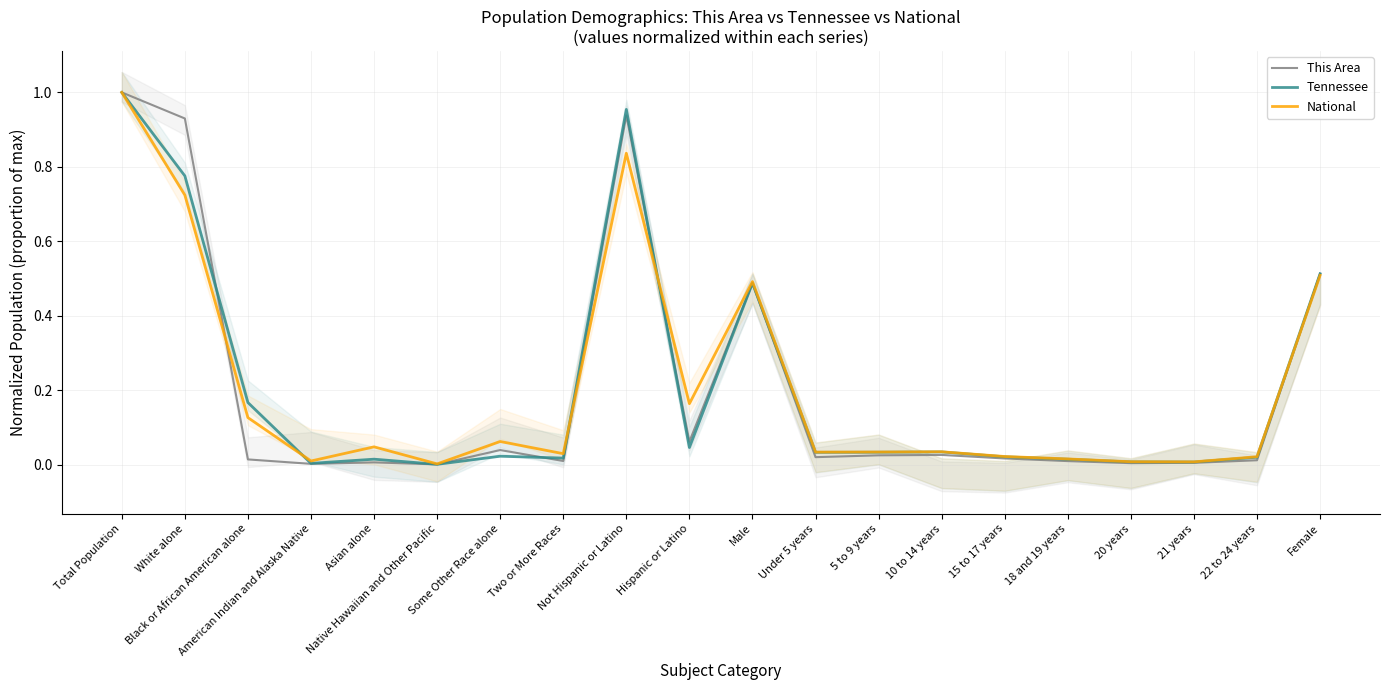

True or false: This Area has a value of 0.1 at Hispanic or Latino.

True